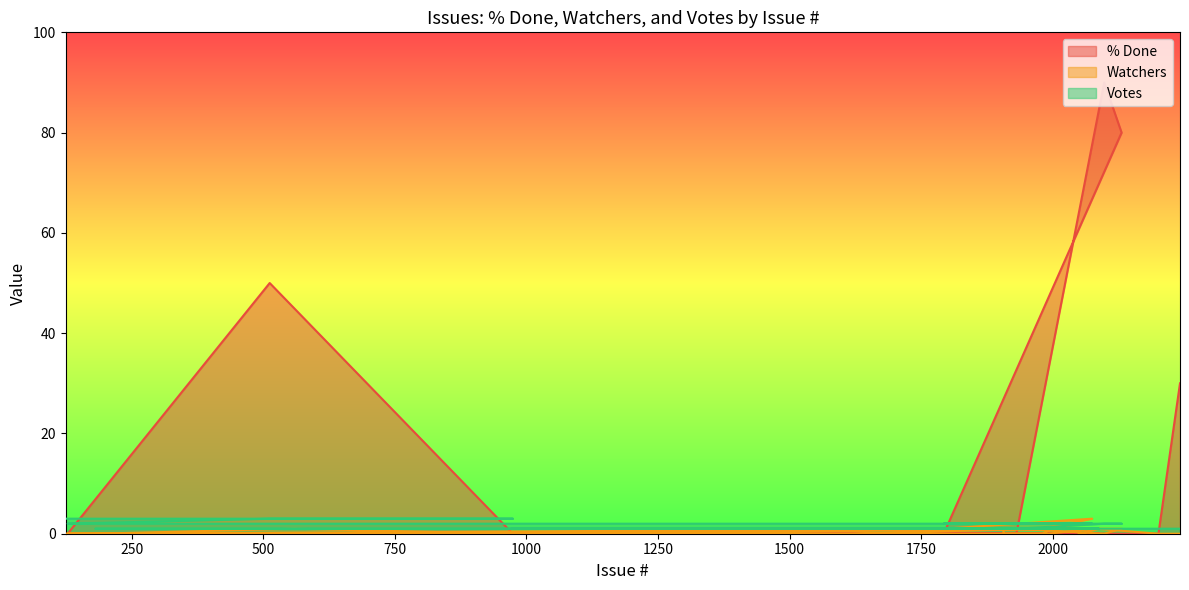

How many lines are shown in the chart?

3